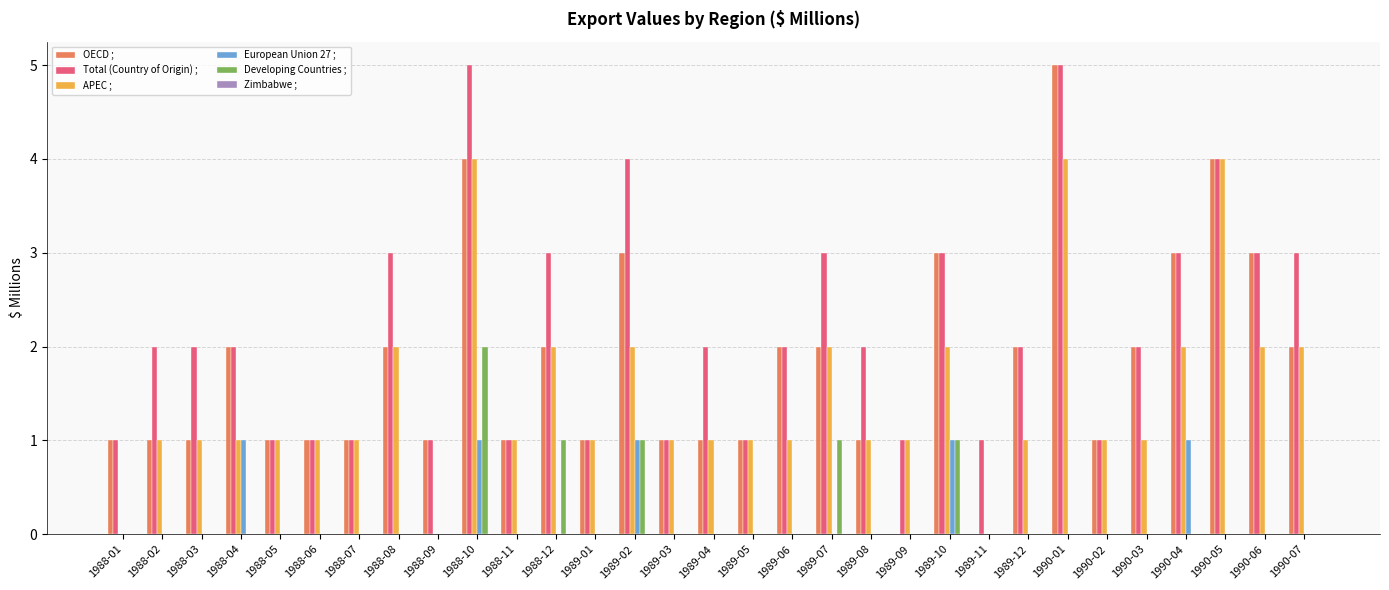

Which series changed the most between 1989-02 and 1990-03?

Total (Country of Origin) ;